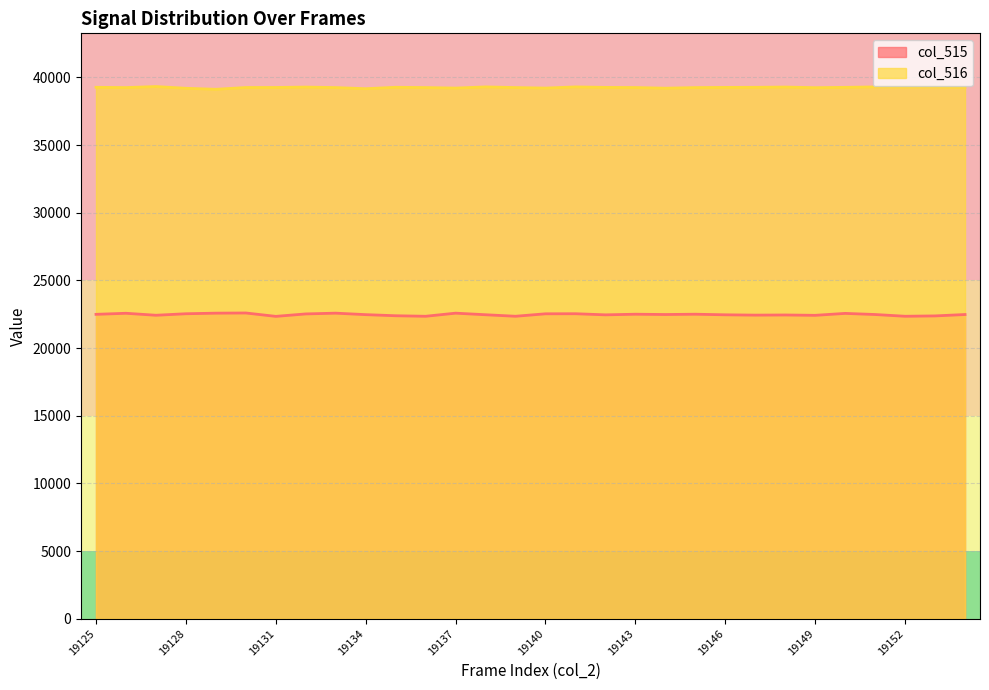

Between 19135 and 19139, which series saw the biggest shift?

col_515